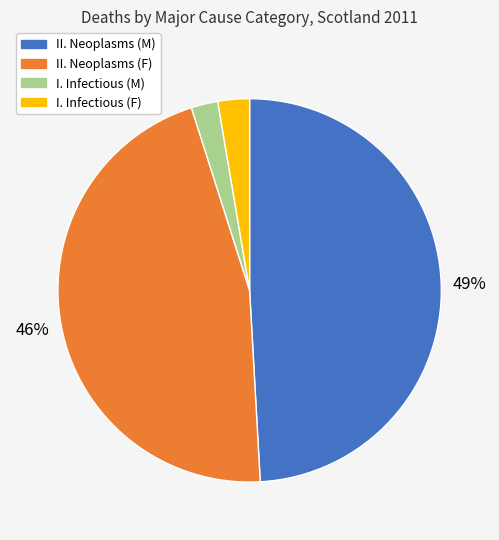

Is there any slice that represents more than half of the pie?

No